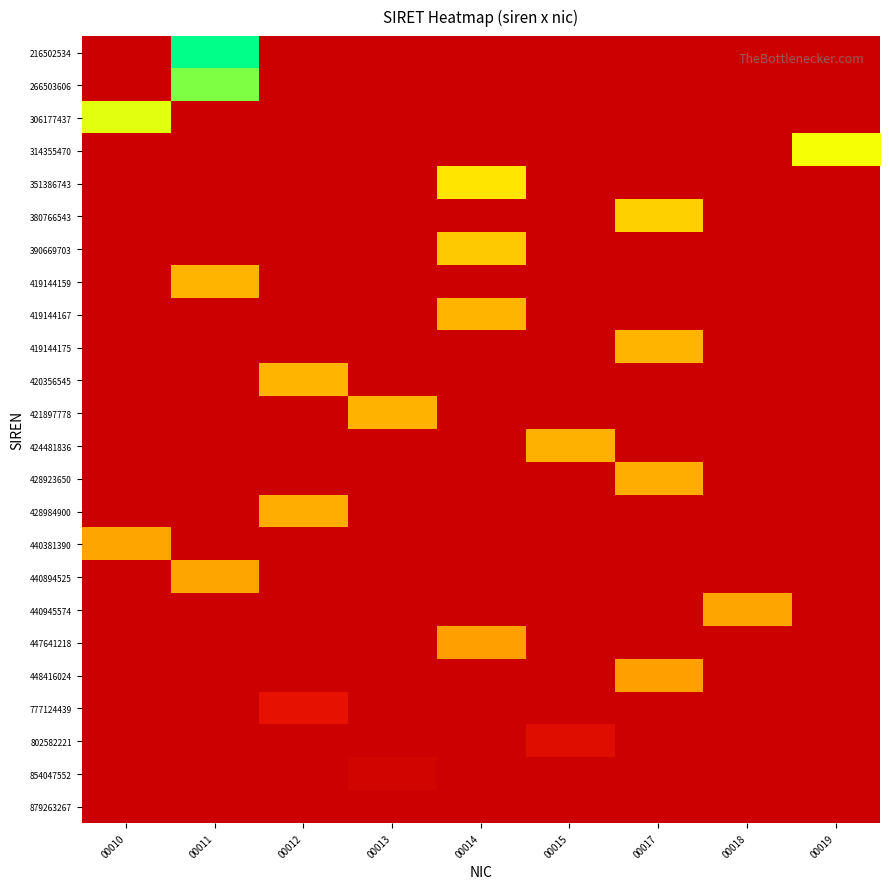

How many data points does each series have?

9